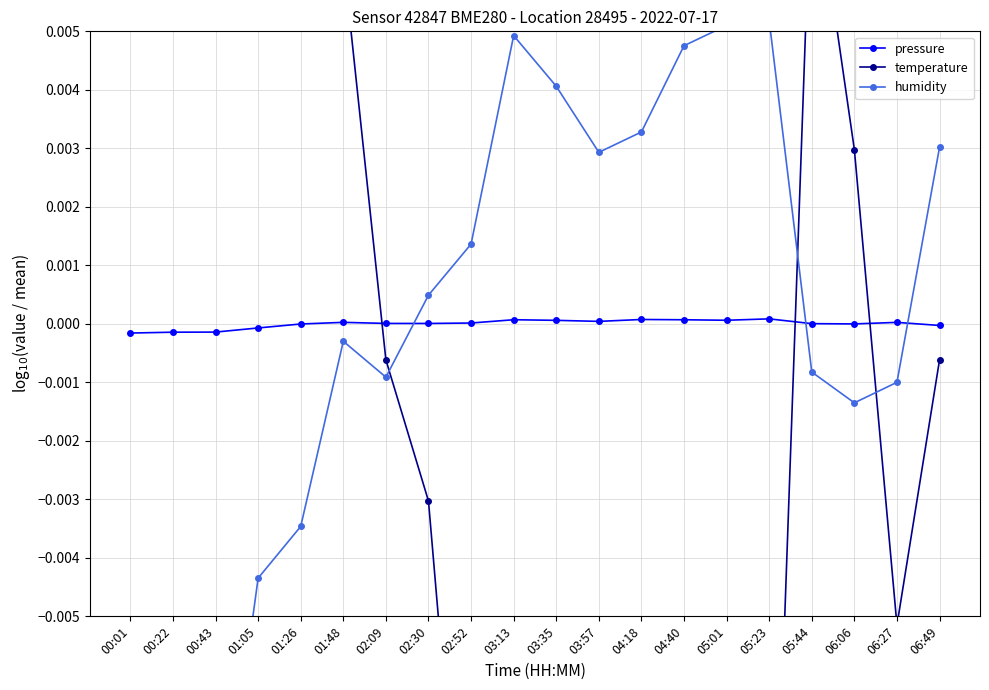

True or false: pressure and humidity intersect in this chart.

True